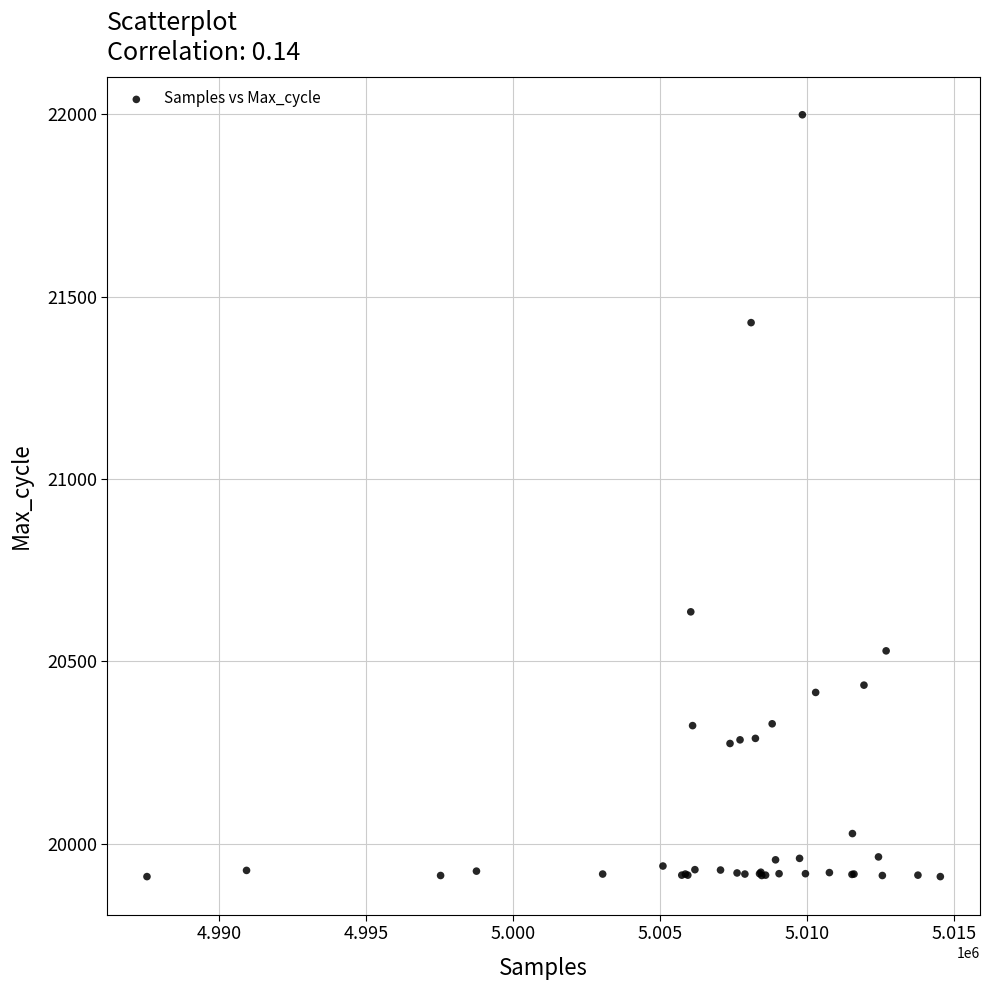

What Y value in the scatter plot is closest to 20954?

20636